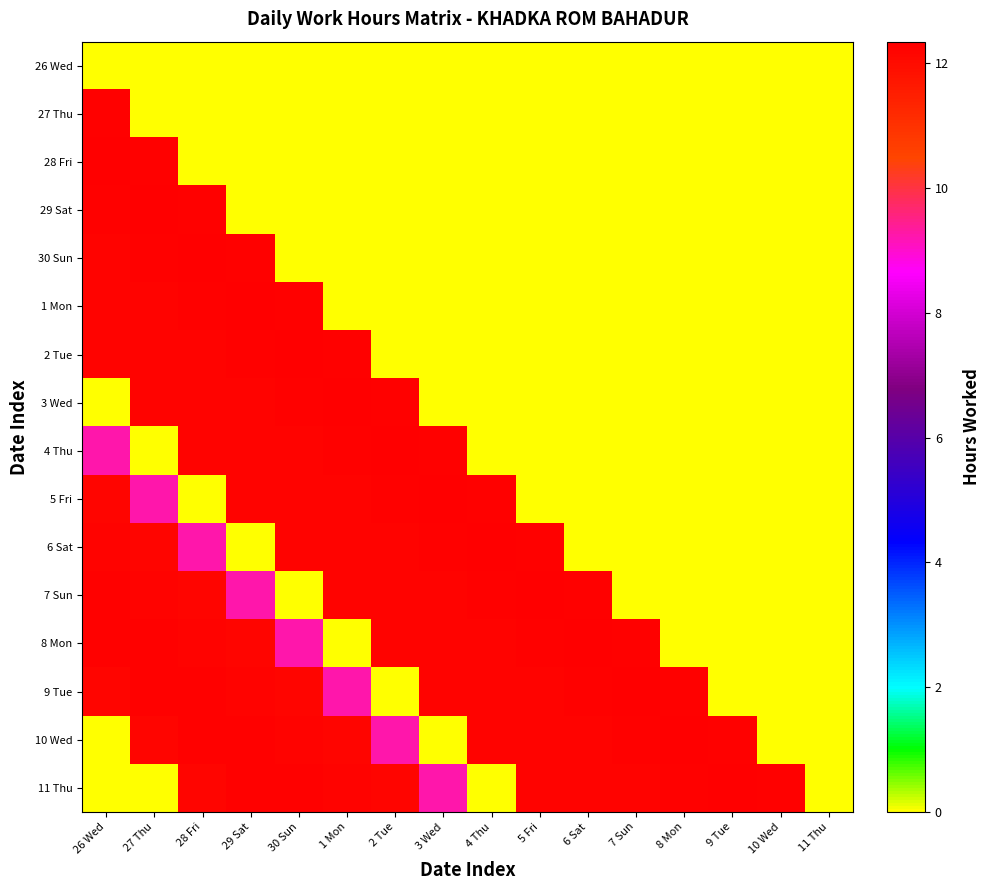

What is the difference between the highest and lowest values at 7 Sun?

12.3